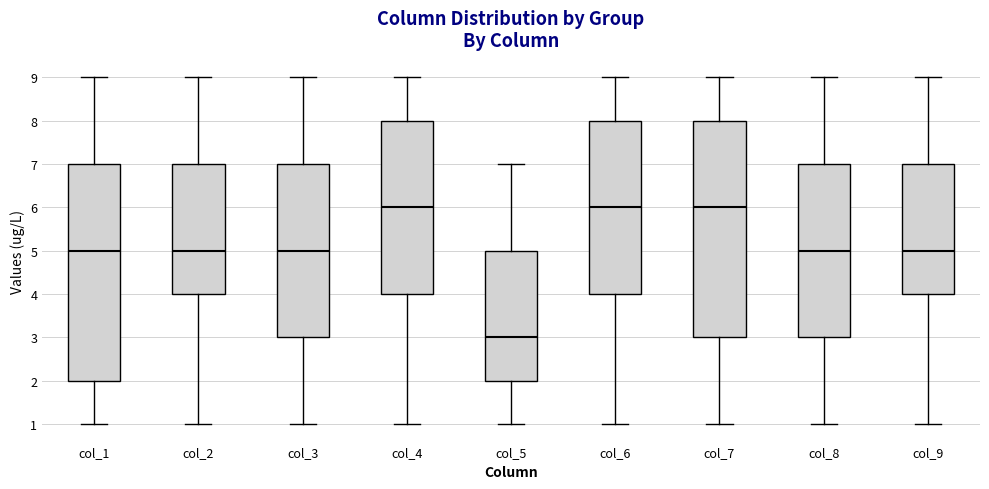

Reading left to right, transcribe this box plot: for each box, give where its median line is, the range the box spans, and where its two whiskers end, as read against the y-axis. The values are not printed on the chart, so give them approximately, as read against the axis.

col_1: median 5, box 2 to 7, whiskers 1 to 9
col_2: median 5, box 4 to 7, whiskers 1 to 9
col_3: median 5, box 3 to 7, whiskers 1 to 9
col_4: median 6, box 4 to 8, whiskers 1 to 9
col_5: median 3, box 2 to 5, whiskers 1 to 7
col_6: median 6, box 4 to 8, whiskers 1 to 9
col_7: median 6, box 3 to 8, whiskers 1 to 9
col_8: median 5, box 3 to 7, whiskers 1 to 9
col_9: median 5, box 4 to 7, whiskers 1 to 9